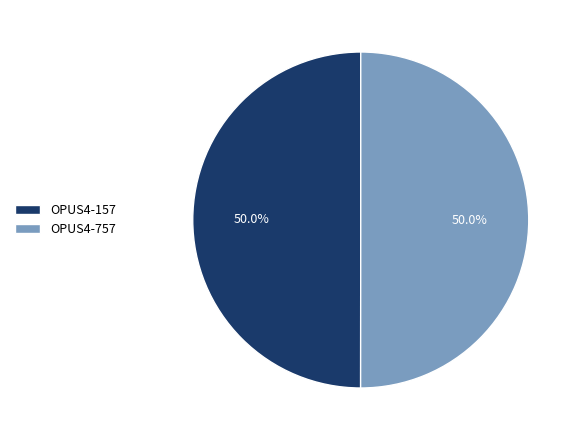

The OPUS4-157 slice represents 44% of the pie. True or false?

False